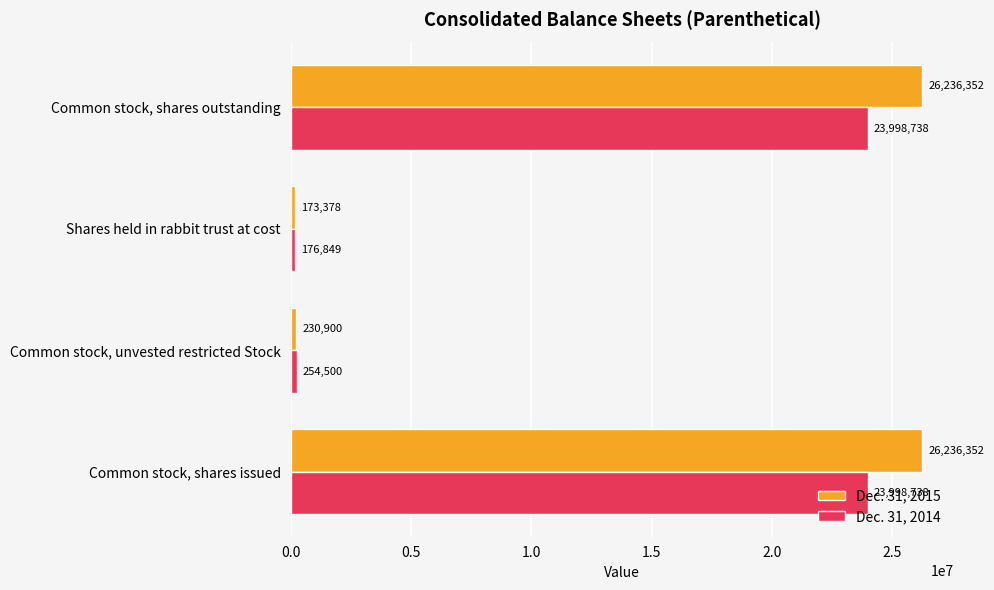

What is the sum of all Dec. 31, 2014 values?

48428825